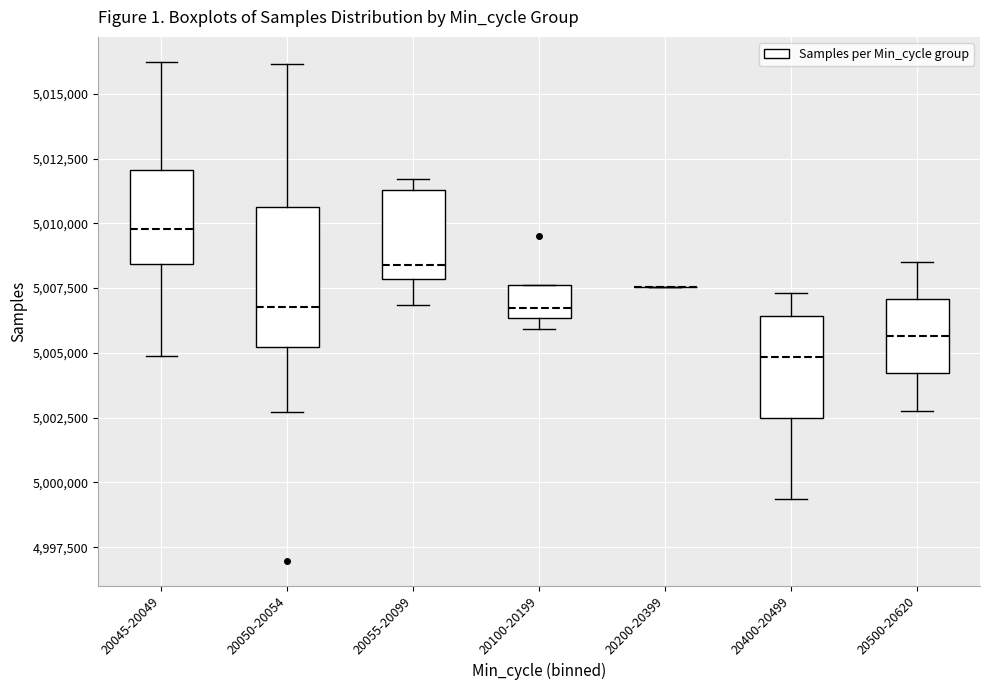

Reading left to right, transcribe this box plot: for each box, give where its median line is, the range the box spans, and where its two whiskers end, as read against the y-axis. The values are not printed on the chart, so give them approximately, as read against the axis.

20045-20049: median 5010000, box 5008500 to 5012000, whiskers 5005000 to 5016000
20050-20054: median 5007000, box 5005000 to 5010500, whiskers 5002500 to 5016000
20055-20099: median 5008500, box 5008000 to 5011500, whiskers 5007000 to 5011500 (just above the box's upper edge)
20100-20199: median 5006500 (just above the box's lower edge), box 5006500 to 5007500, whiskers 5006000 to 5007500
20200-20399: box collapsed to a line at 5007500, whiskers 5007500 to 5007500
20400-20499: median 5005000, box 5002500 to 5006500, whiskers 4999500 to 5007500
20500-20620: median 5005500, box 5004000 to 5007000, whiskers 5003000 to 5008500